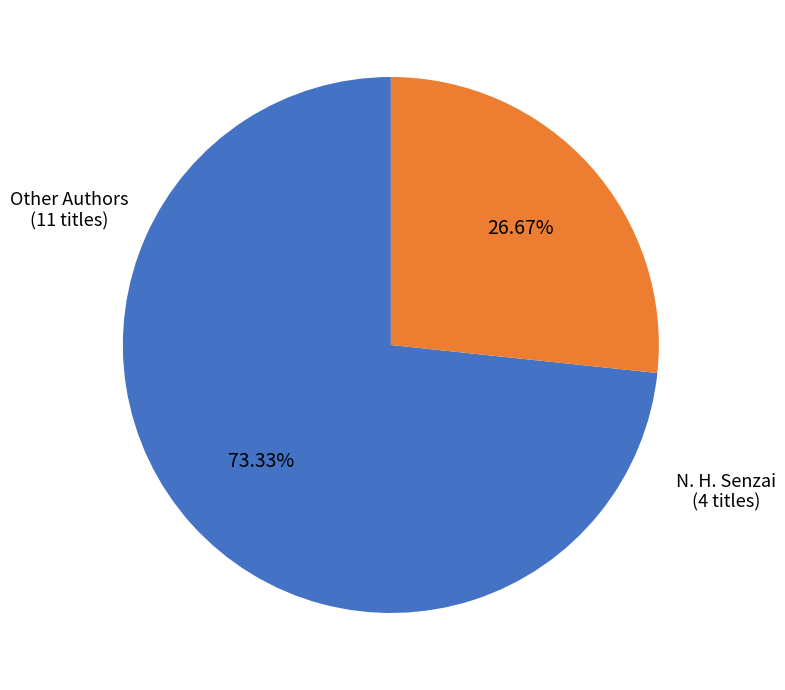

Is there any slice that represents more than half of the pie?

Yes